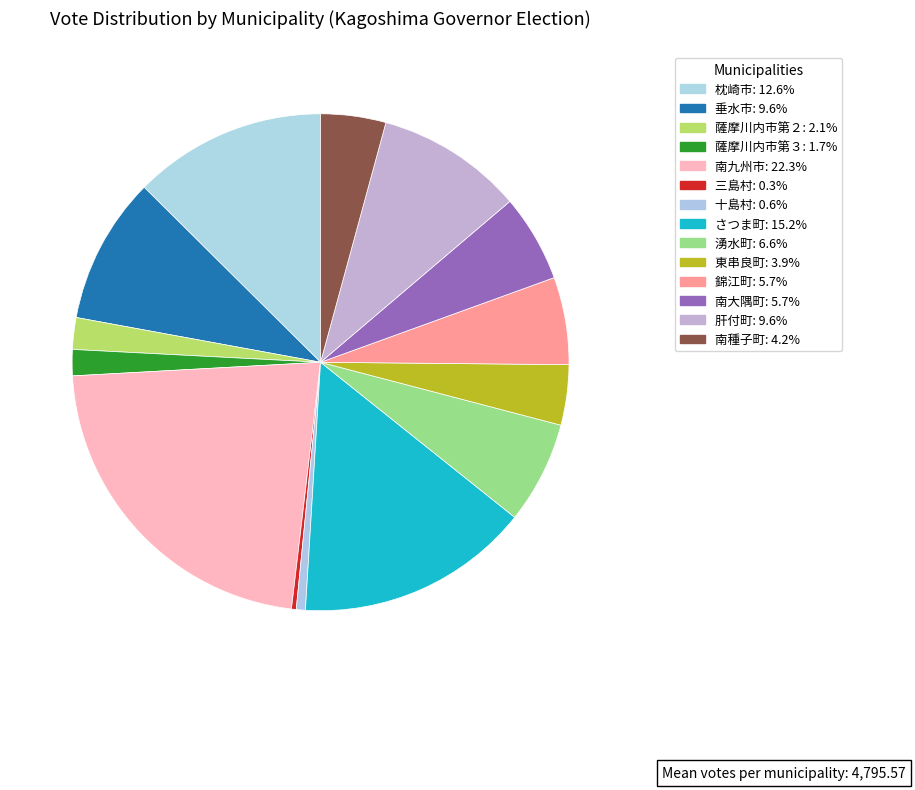

What is the ratio of the value at 南大隅町 to the value at 肝付町?

0.6